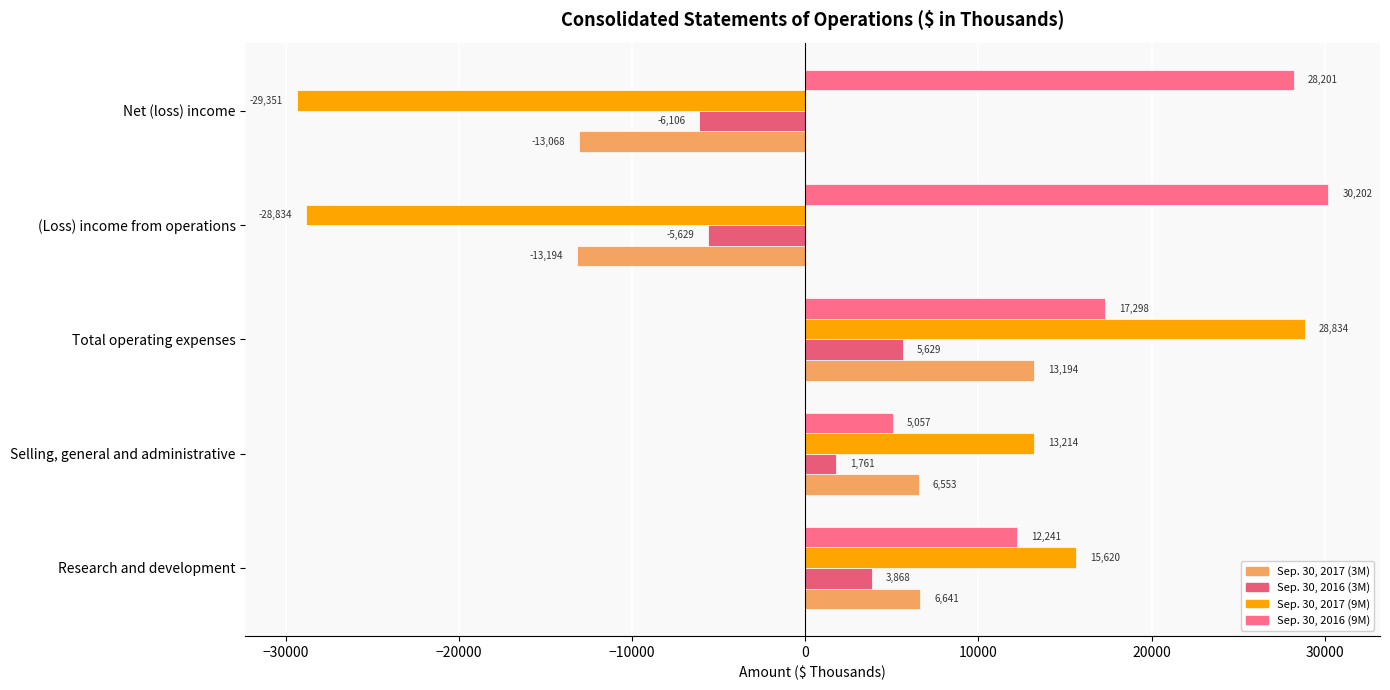

How many distinct data groups are displayed?

4